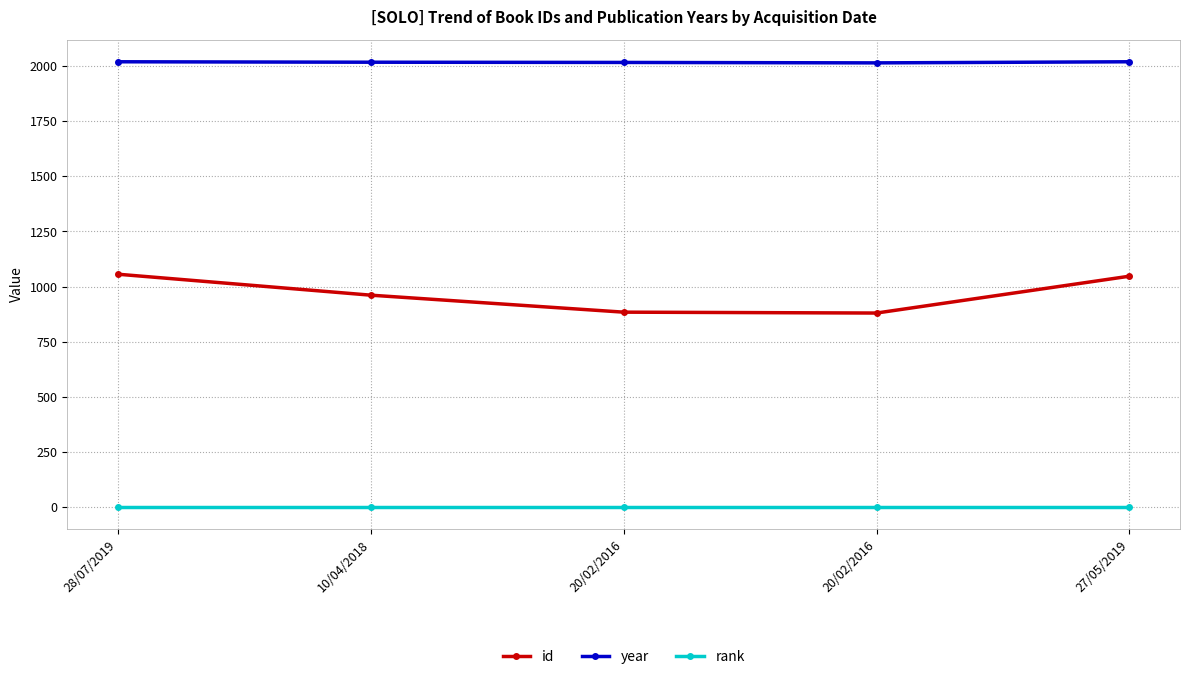

Rank the series by their average value, from highest to lowest.

year, id, rank